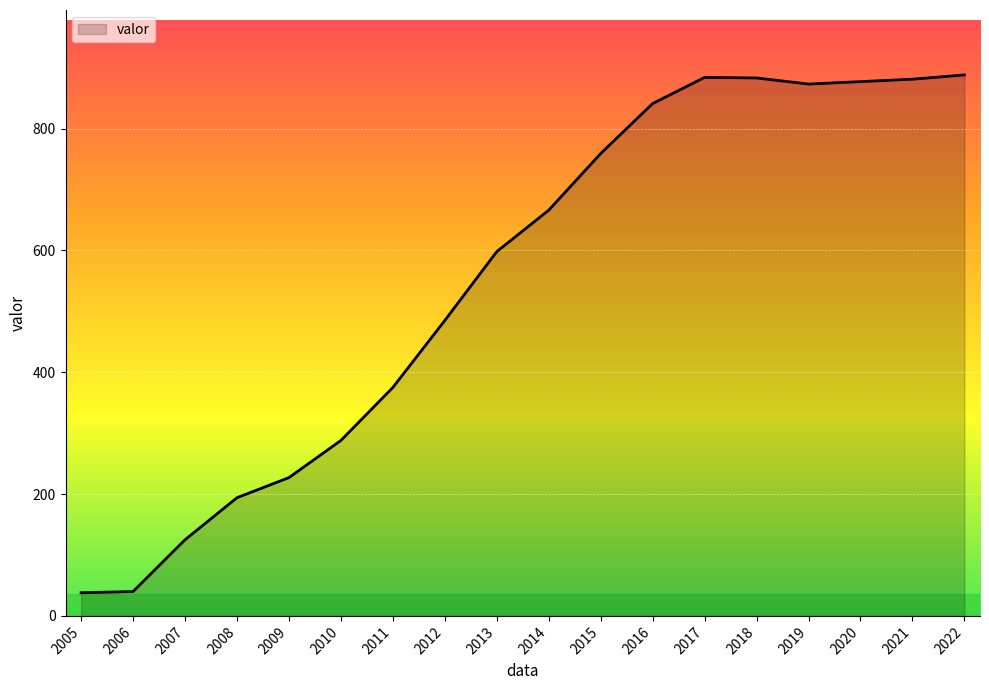

Where is the data nearest to the value 463?

2012